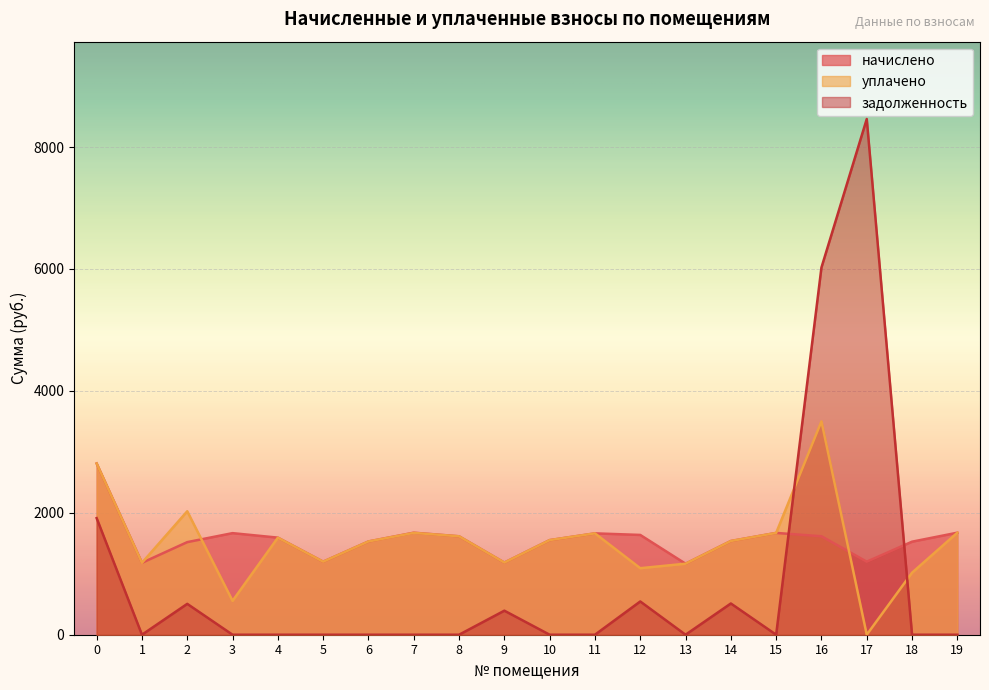

What is the sum of all начислено values?

31206.9